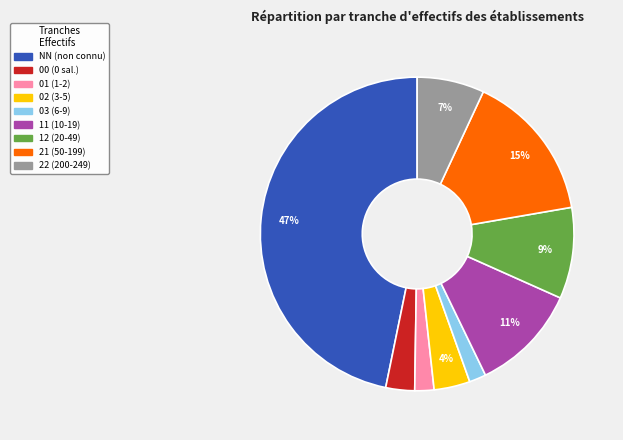

Does any single category account for the majority?

No